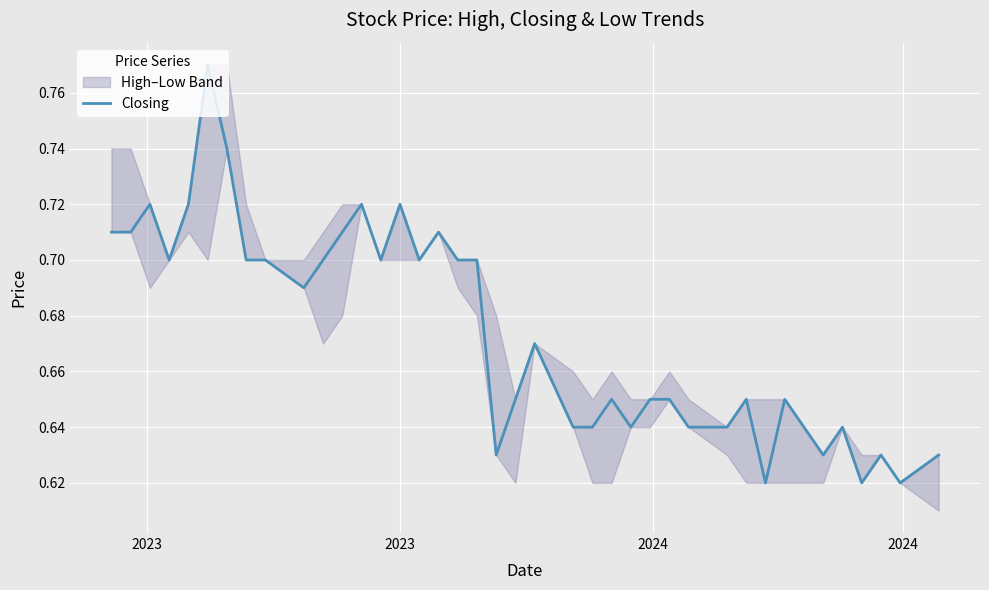

How many points are lower than both their immediate neighbors (excluding endpoints)?

10